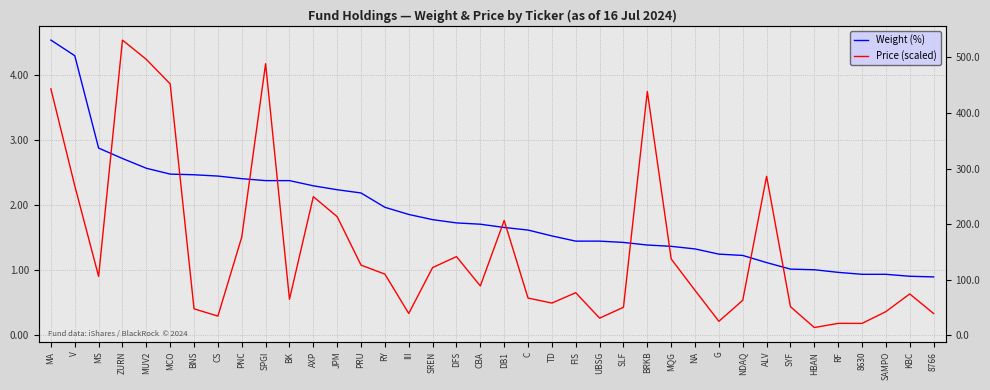

At which category does Price (scaled) reach its first local peak?

ZURN